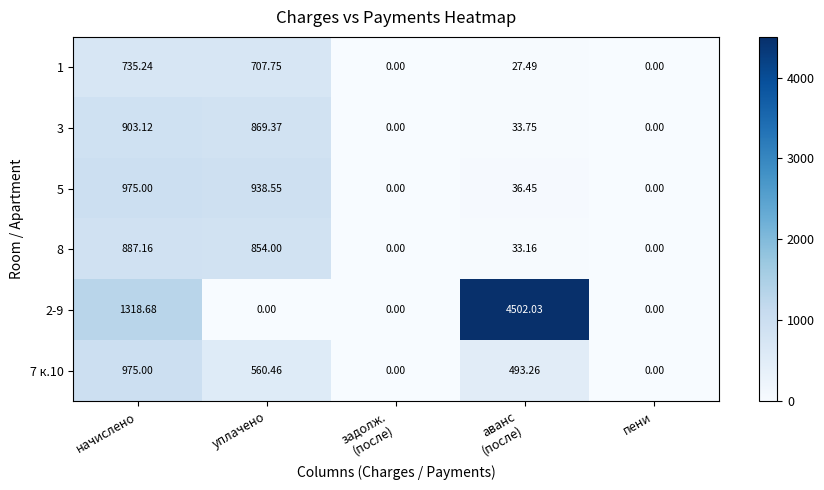

Where is 2-9 nearest to the value 2251?

начислено